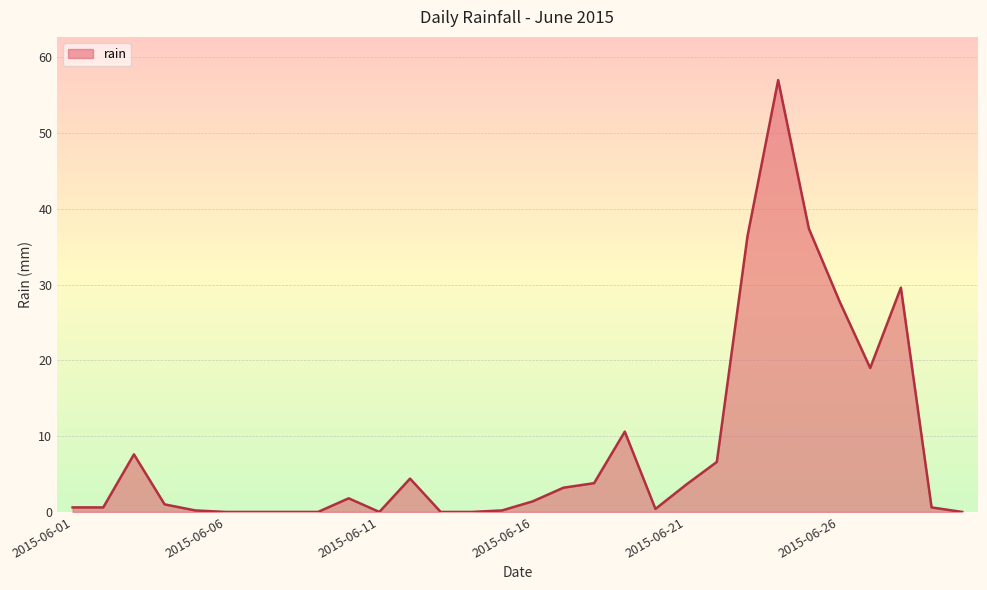

What is the greatest value displayed?

57.0